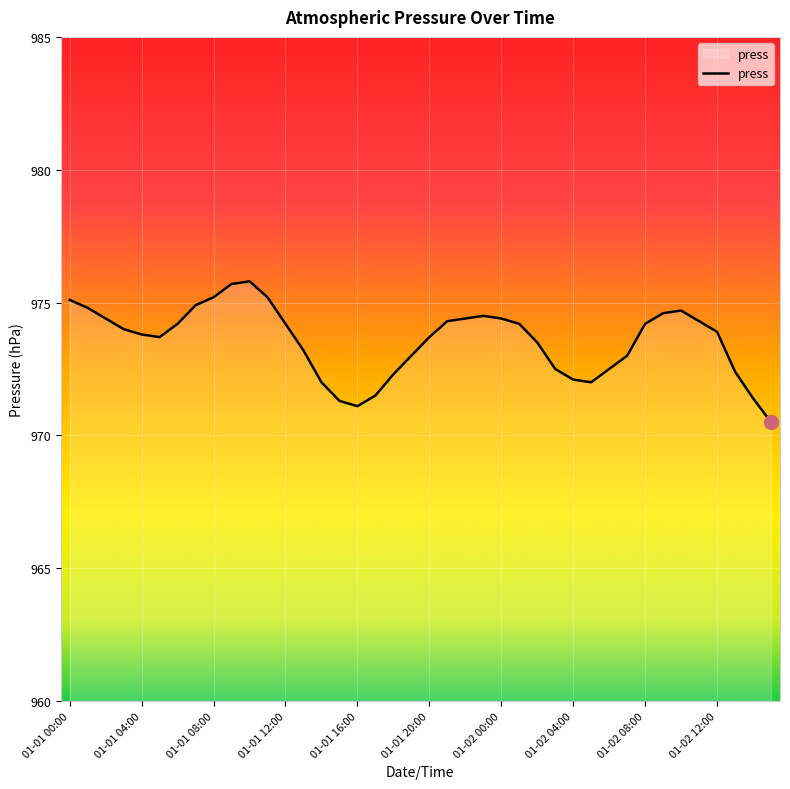

How many categories are shown in the chart?

40